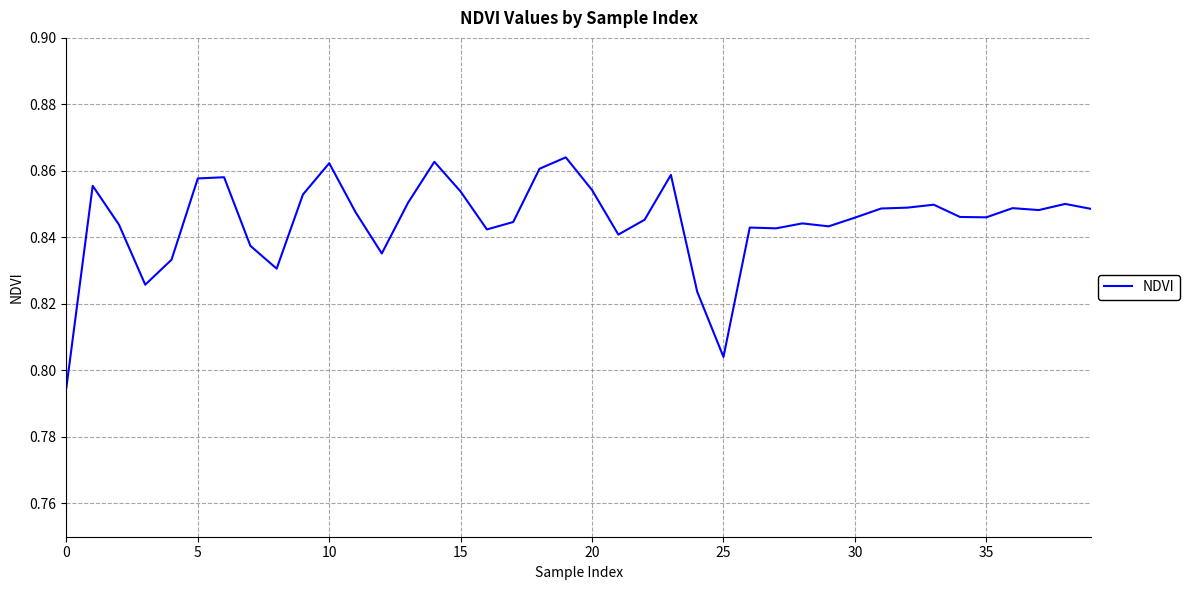

What is the difference between the second highest and second lowest values?

0.1